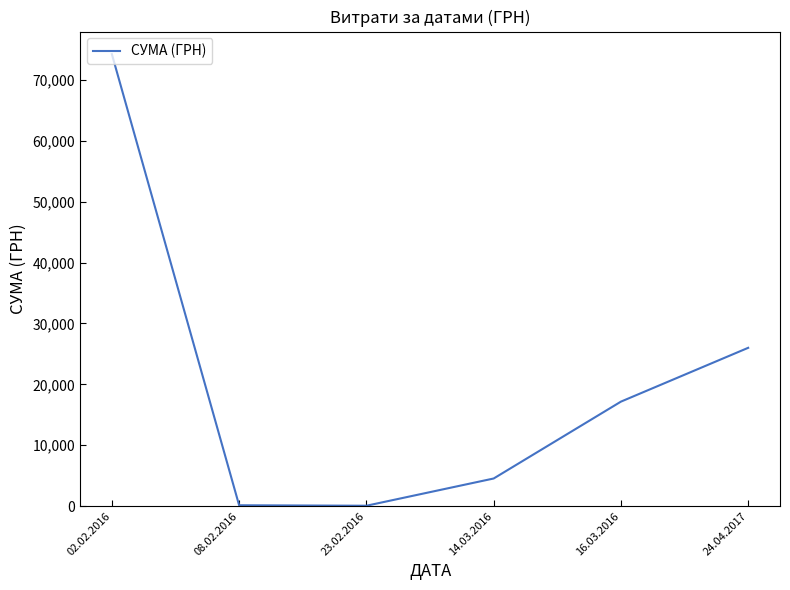

True or false: the data has more than 1 interior local peaks.

False